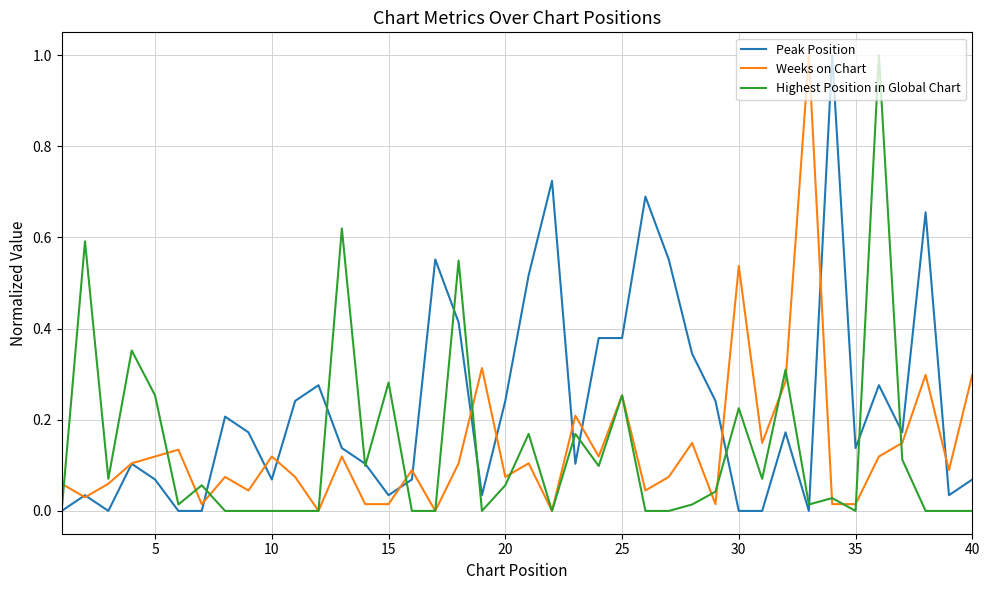

Does the chart have visible grid lines?

Yes